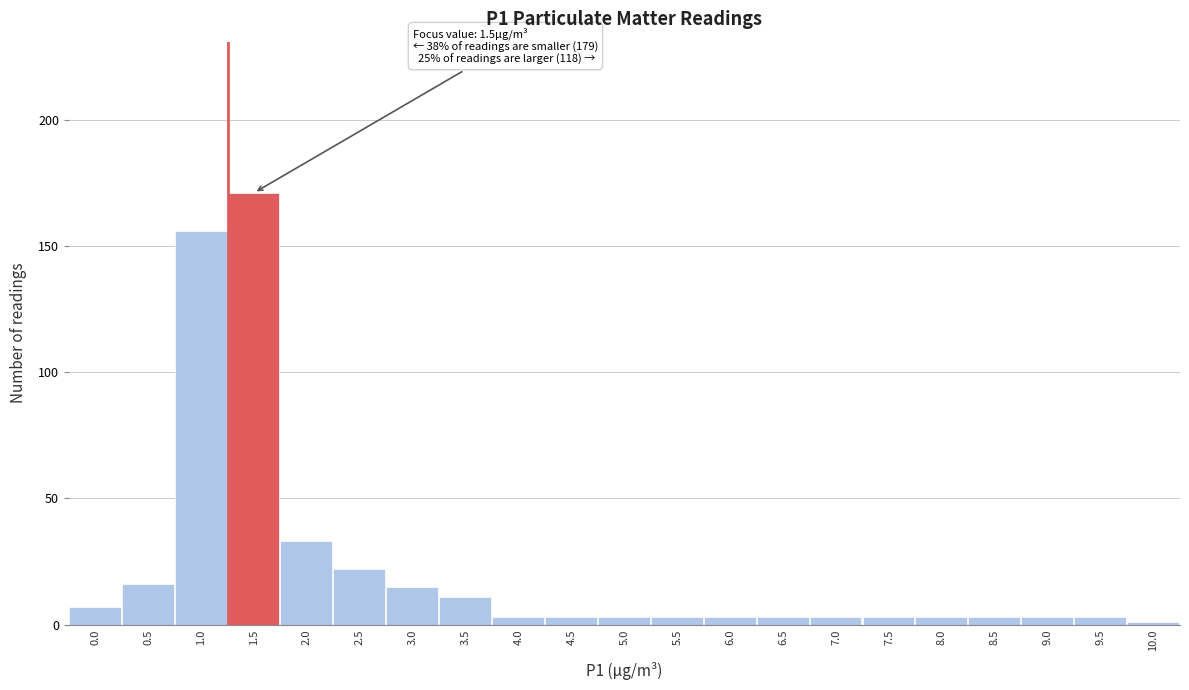

Reading right to left, extract all data points from this chart.

10.0=1	9.5=3	9.0=3	8.5=3	8.0=3	7.5=3	7.0=3	6.5=3	6.0=3	5.5=3	5.0=3	4.5=3	4.0=3	3.5=11	3.0=15	2.5=22	2.0=33	1.5=171	1.0=156	0.5=16	0.0=7